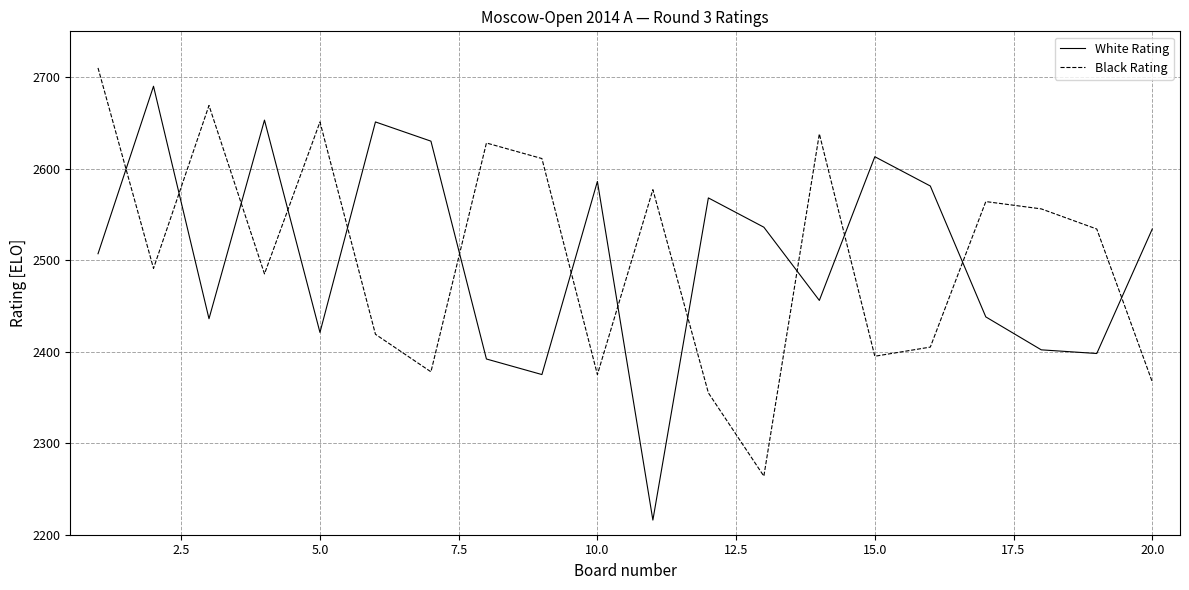

How many times do White Rating and Black Rating cross each other?

13